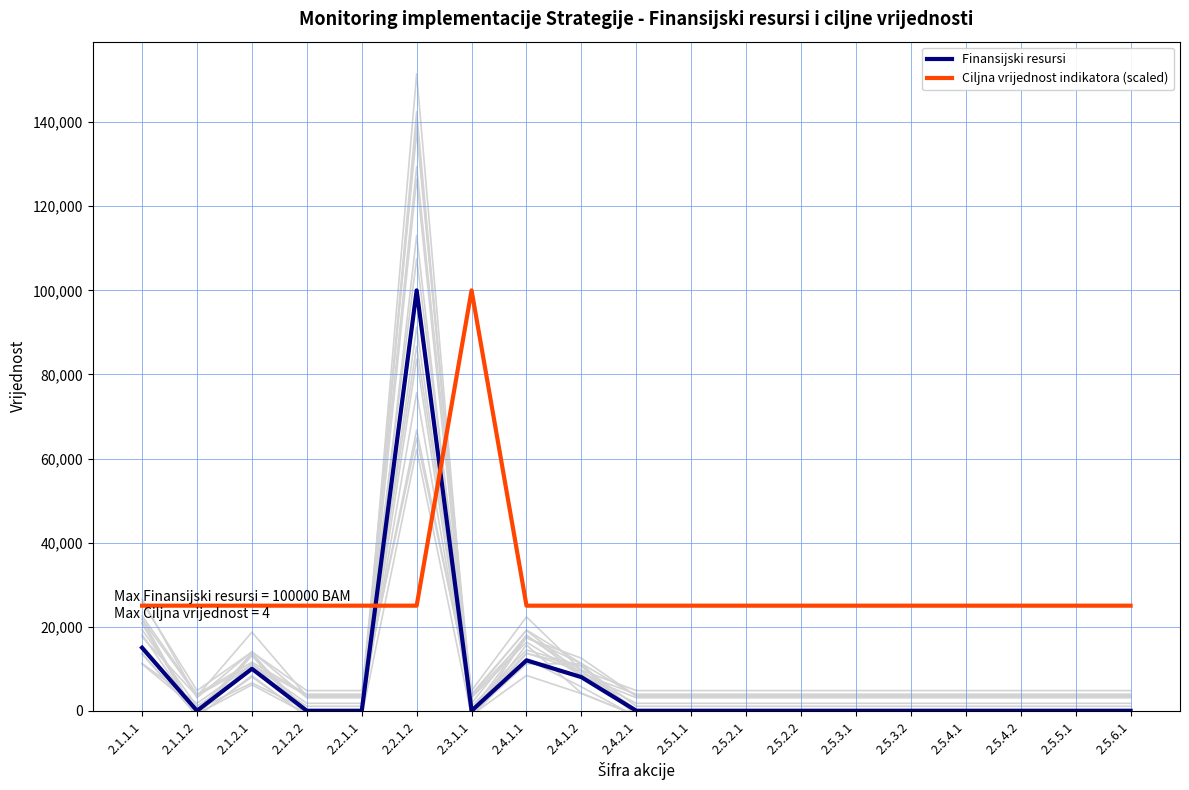

What is the difference between the maximum and second lowest values in the Finansijski resursi series?

100000